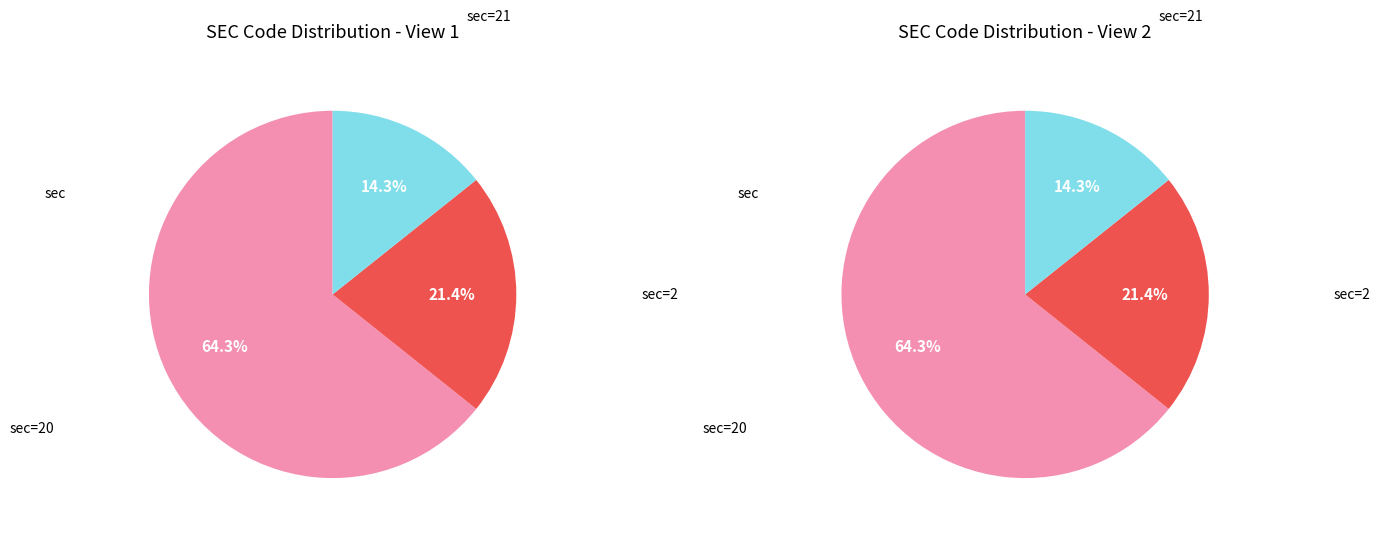

What is the ratio of the value at sec=2 to the value at sec=20?

0.3